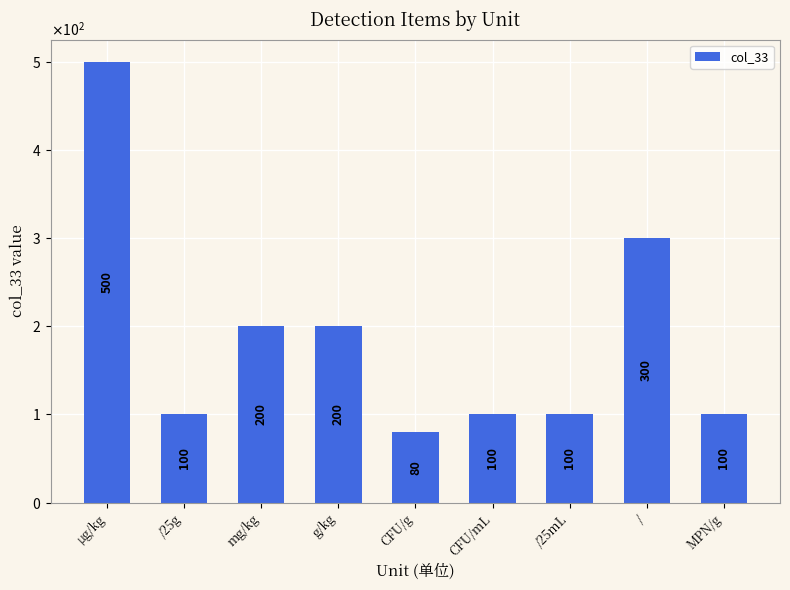

Does the chart contain any negative values?

No